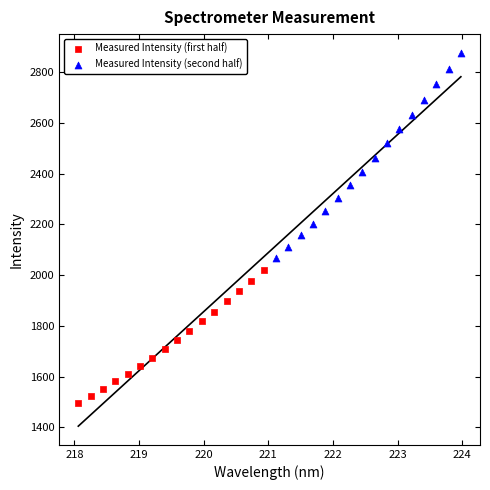

Which series reaches the minimum Y coordinate?

Measured Intensity (first half)